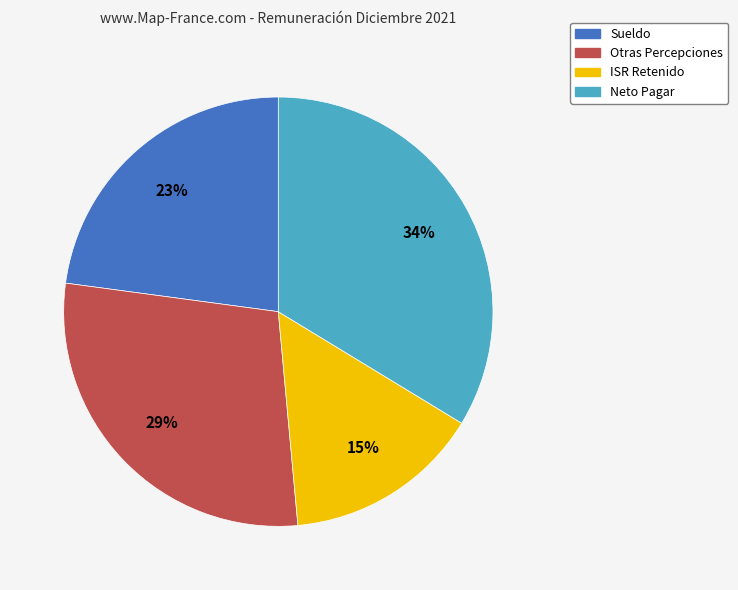

To the nearest percent, what is the difference between the largest and smallest slice percentages?

19%